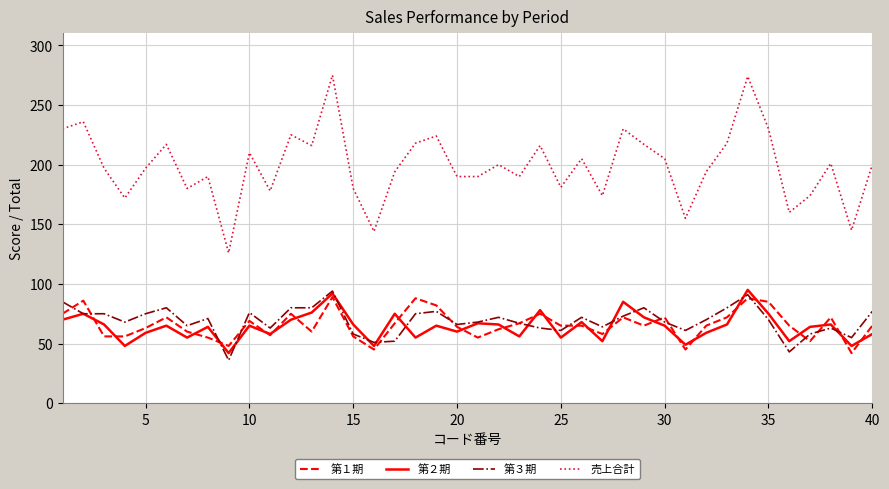

Which series has the largest total across all categories?

売上合計